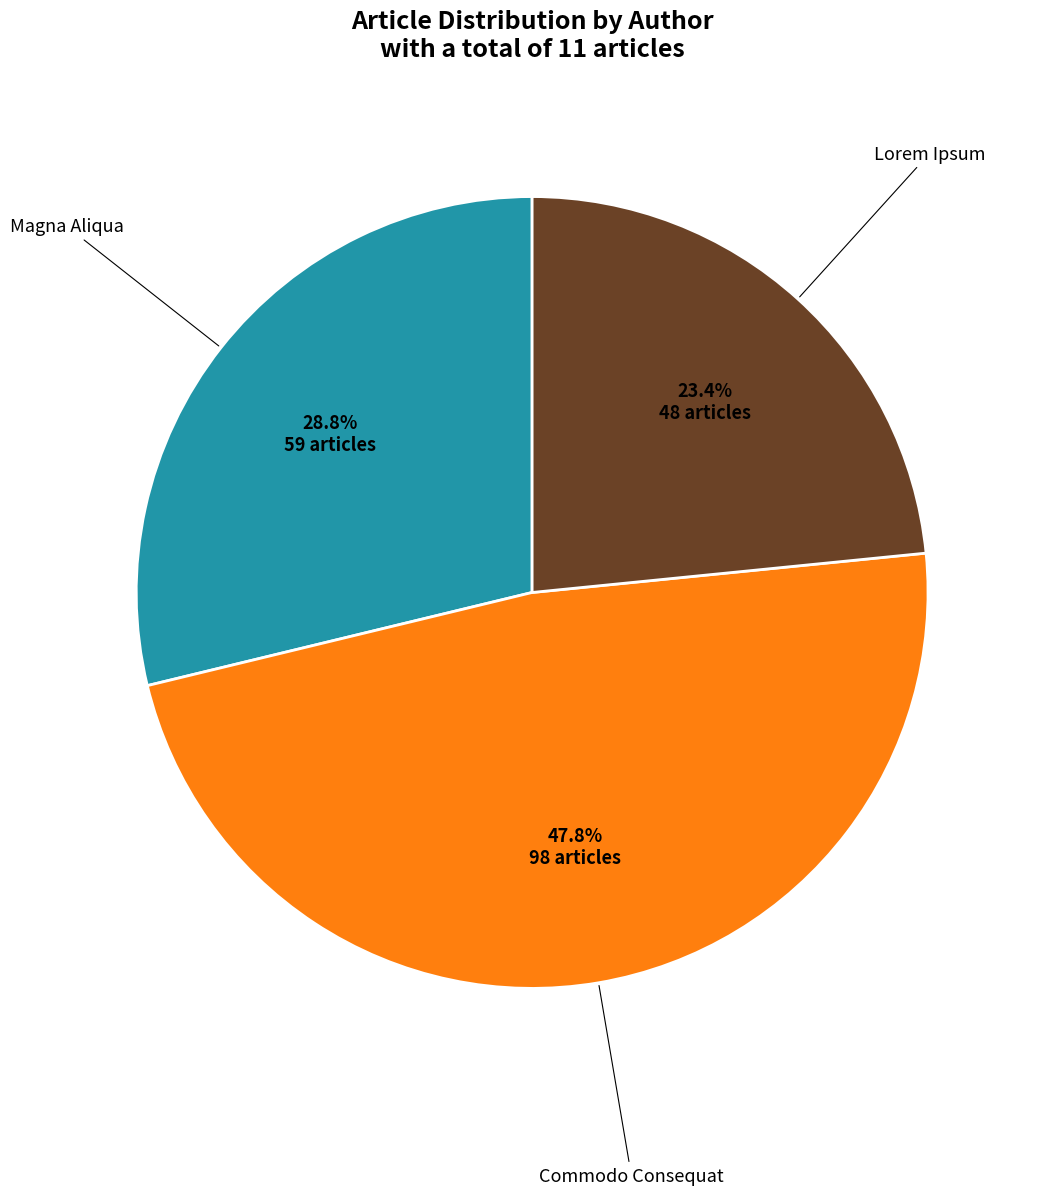

Is there any slice that represents more than half of the pie?

No